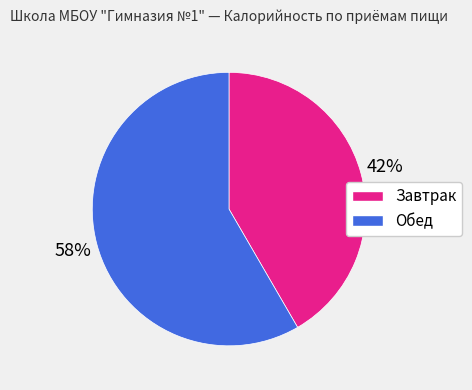

Which has a higher value, Обед or Завтрак?

Обед